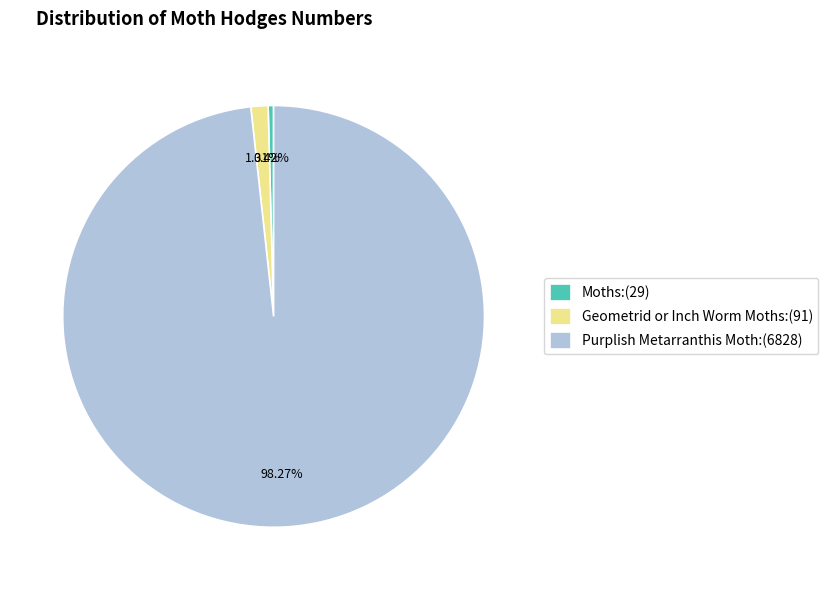

Is Purplish Metarranthis Moth the majority of the pie?

Yes